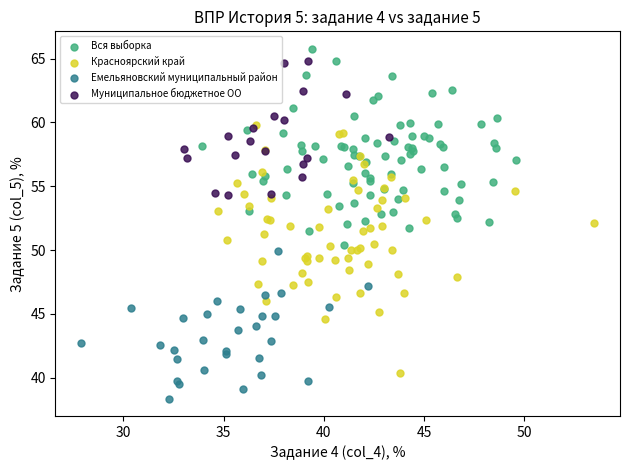

Which series has the largest Y range (max minus min)?

Красноярский край